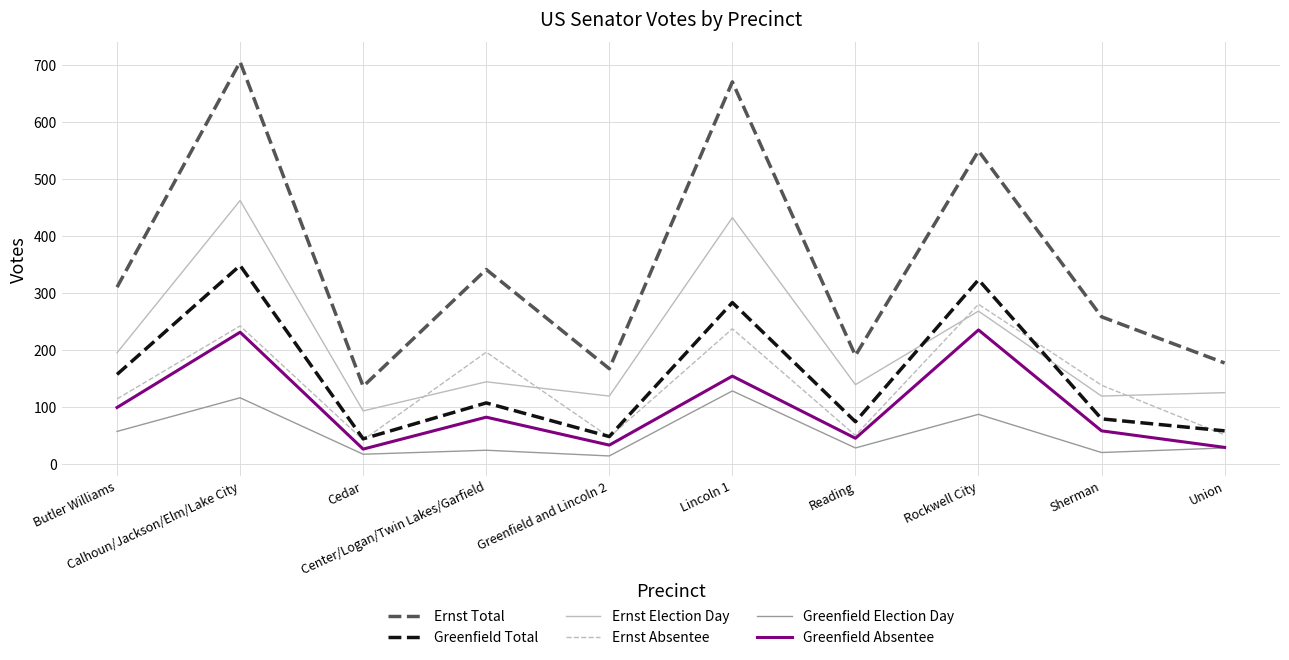

At Calhoun/Jackson/Elm/Lake City, list the series in order from smallest to largest.

Greenfield Election Day, Greenfield Absentee, Ernst Absentee, Greenfield Total, Ernst Election Day, Ernst Total